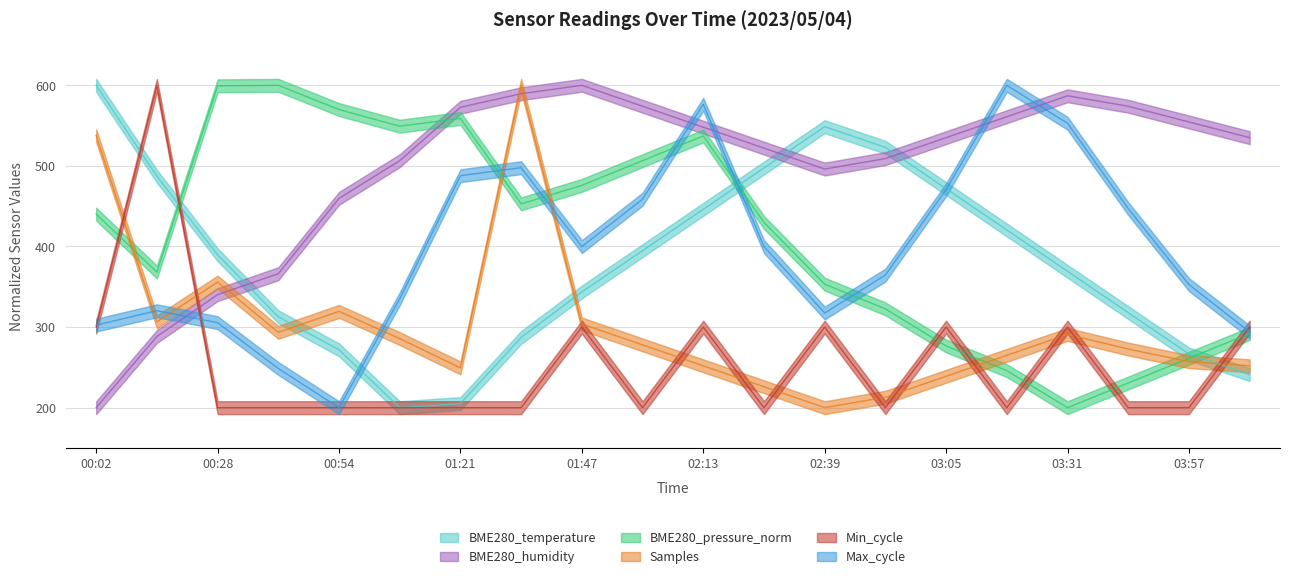

What is the value of the BME280_pressure_norm point at the 19th from the left?

261.3